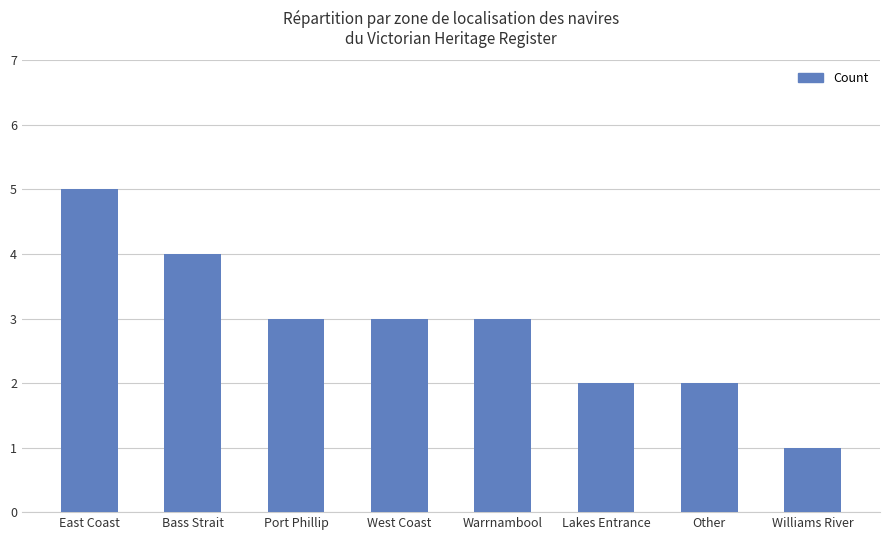

What is the label of the 5th bar from the right?

West Coast